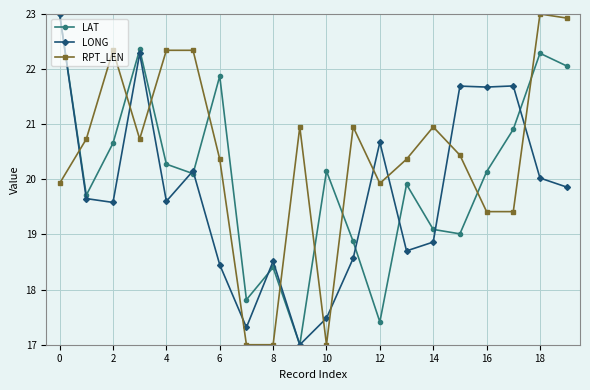

At how many categories does at least one series exceed 18?

19